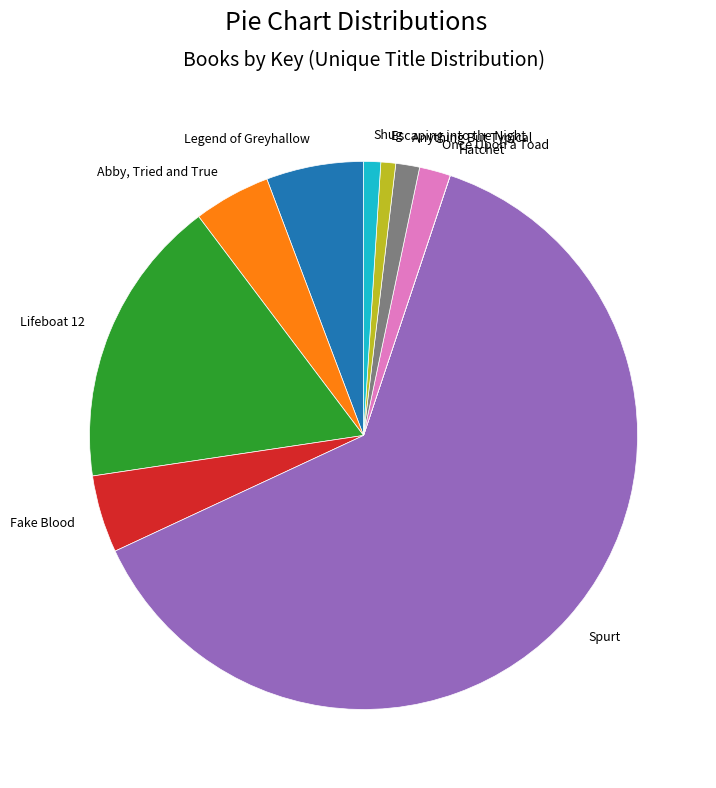

Is there a majority slice in this chart?

Yes